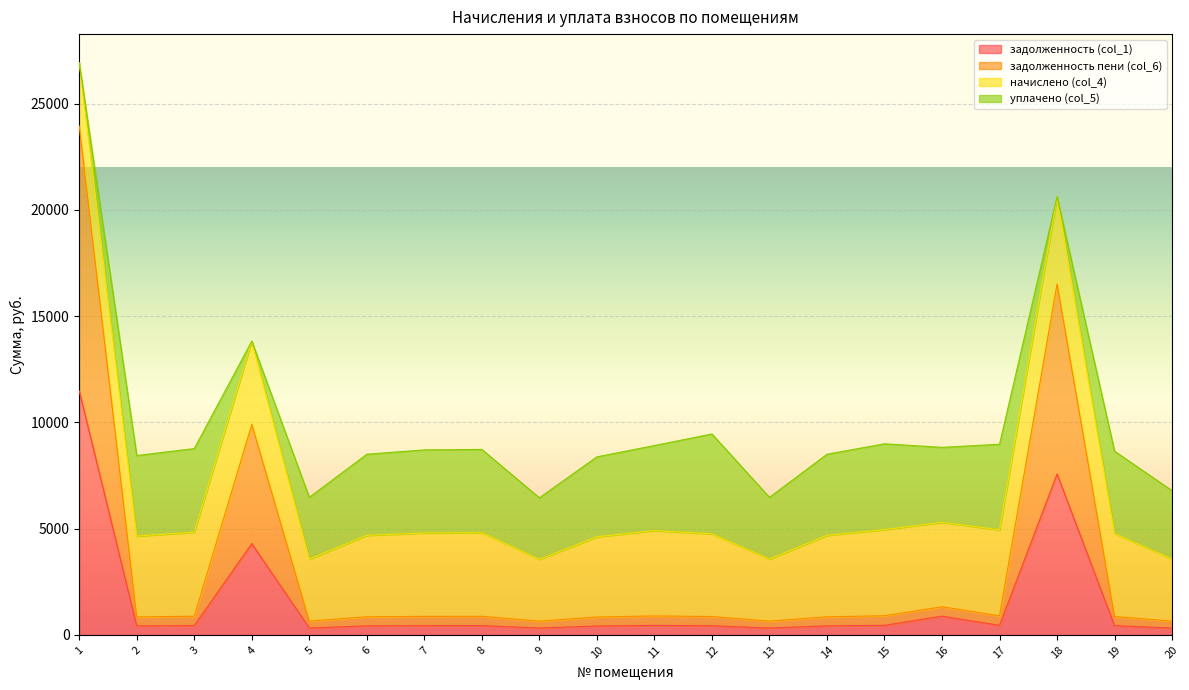

What is the maximum value for задолженность (col_1)?

11478.0